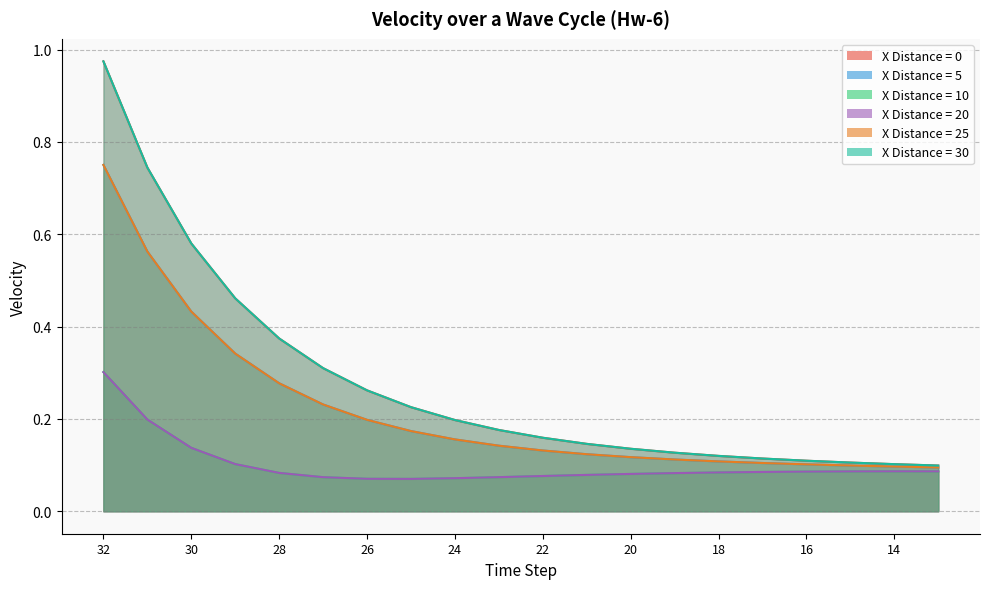

At which label does X=30 reach its minimum?

13